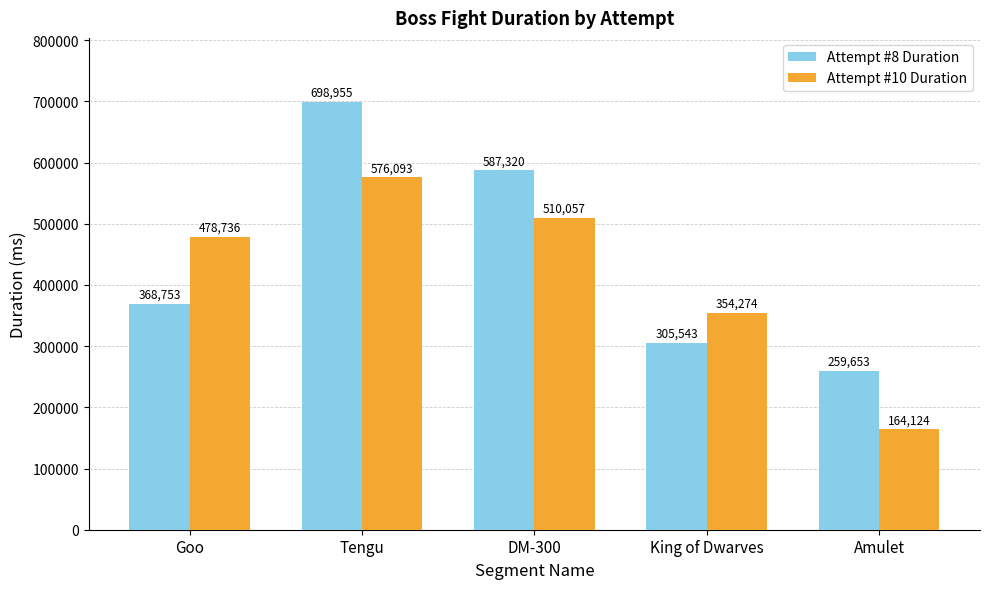

What is the label of the 5th bar from the left?

Amulet